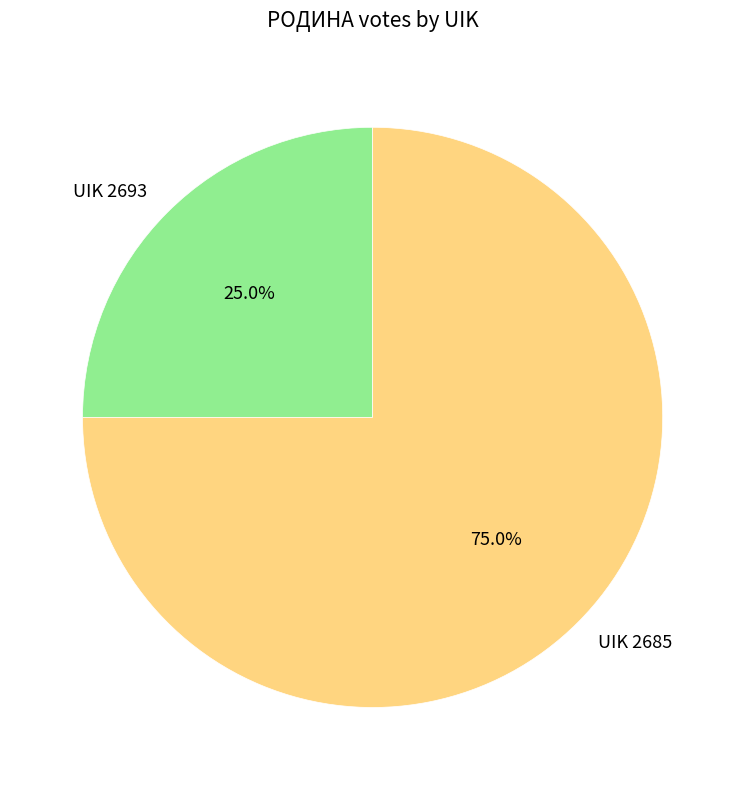

Rank the categories by value from lowest to highest.

UIK 2693, UIK 2685